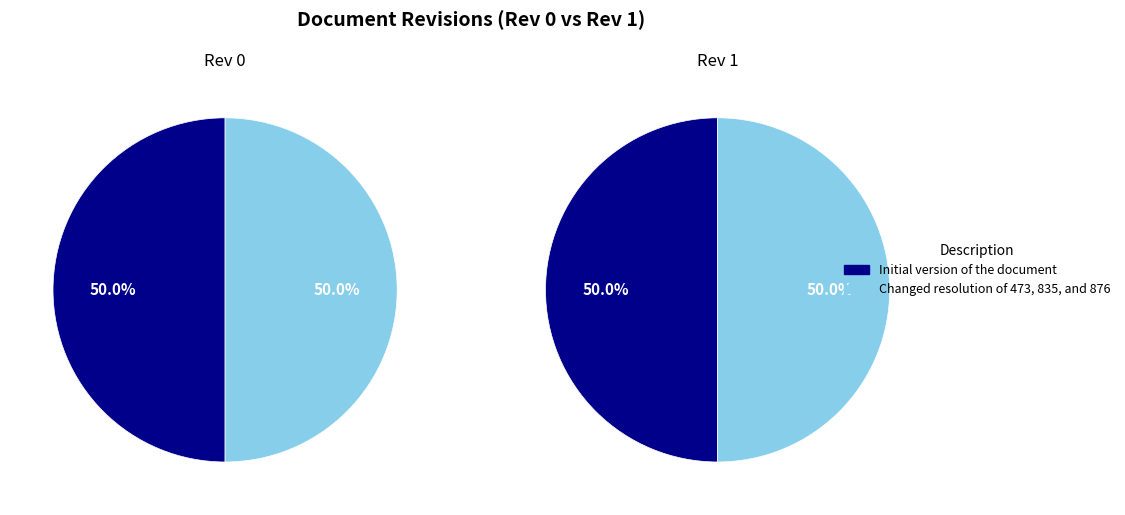

Count the number of slices in the pie.

2